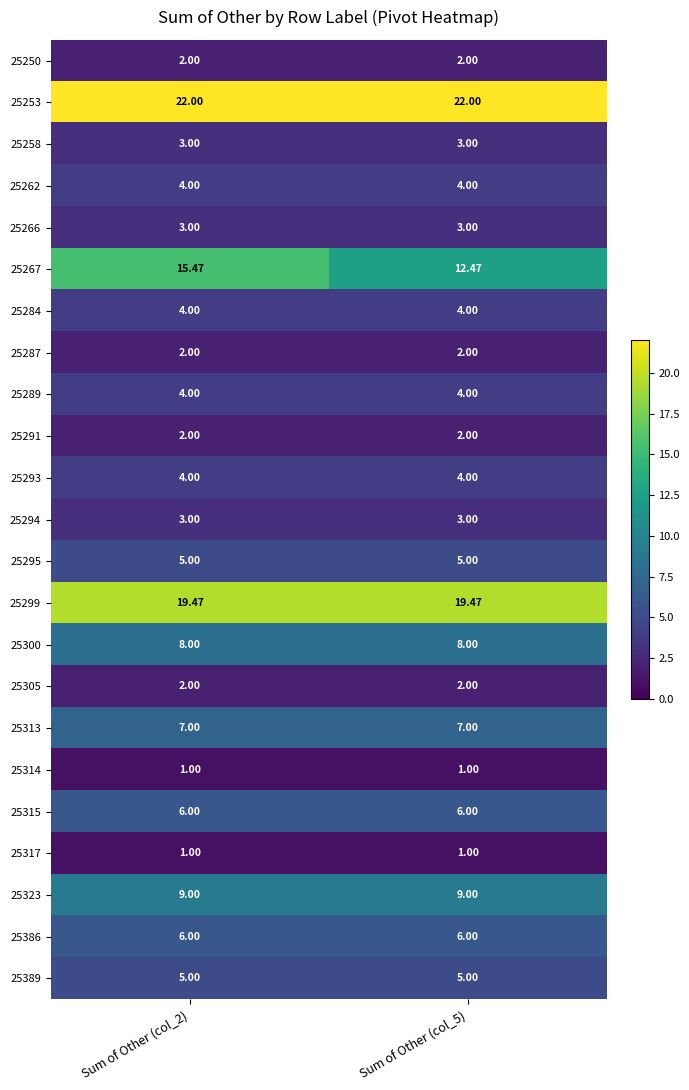

Which series has the widest spread of values?

25267